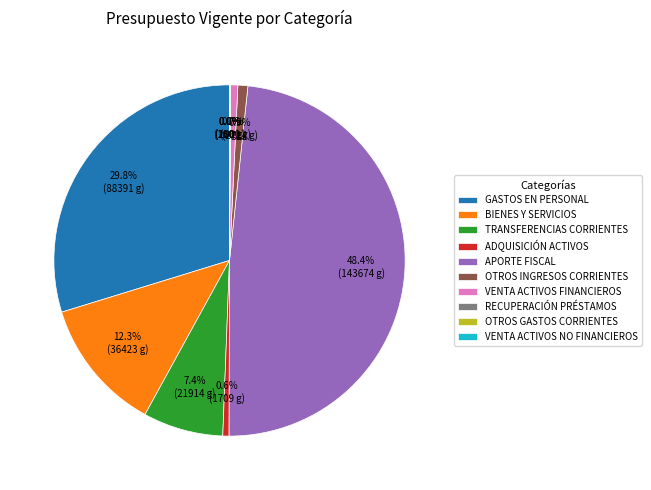

How much of the chart is everything except TRANSFERENCIAS CORRIENTES?

92.6%